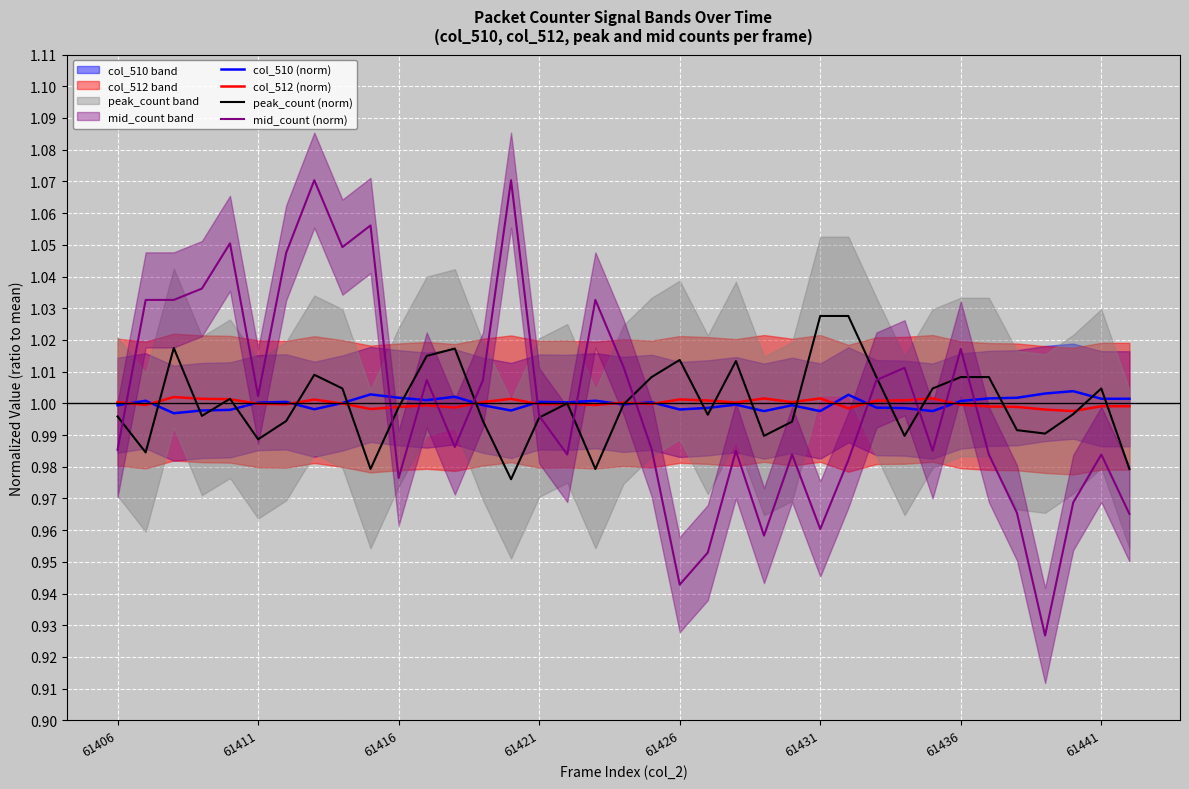

After their last crossing, which series has the higher values: col_512 (norm) or mid_count (norm)?

col_512 (norm)